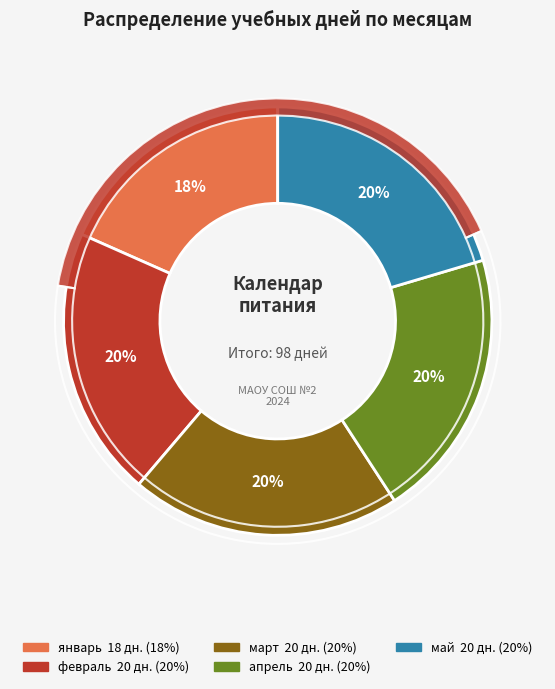

Does any single category account for the majority?

No